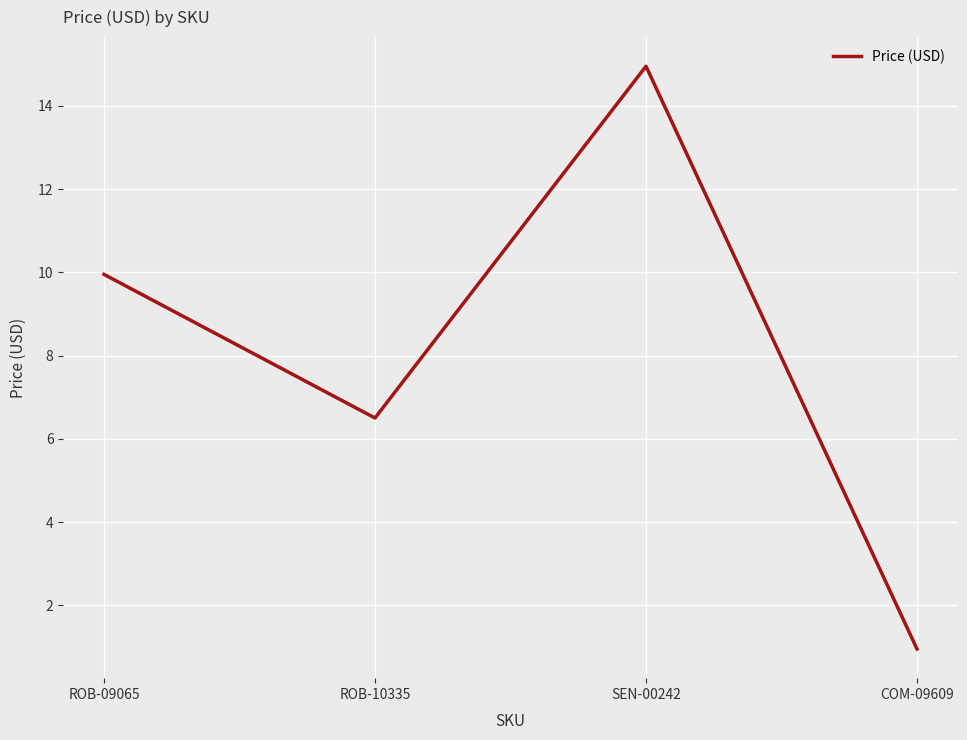

Which label corresponds to the largest value in the chart?

SEN-00242